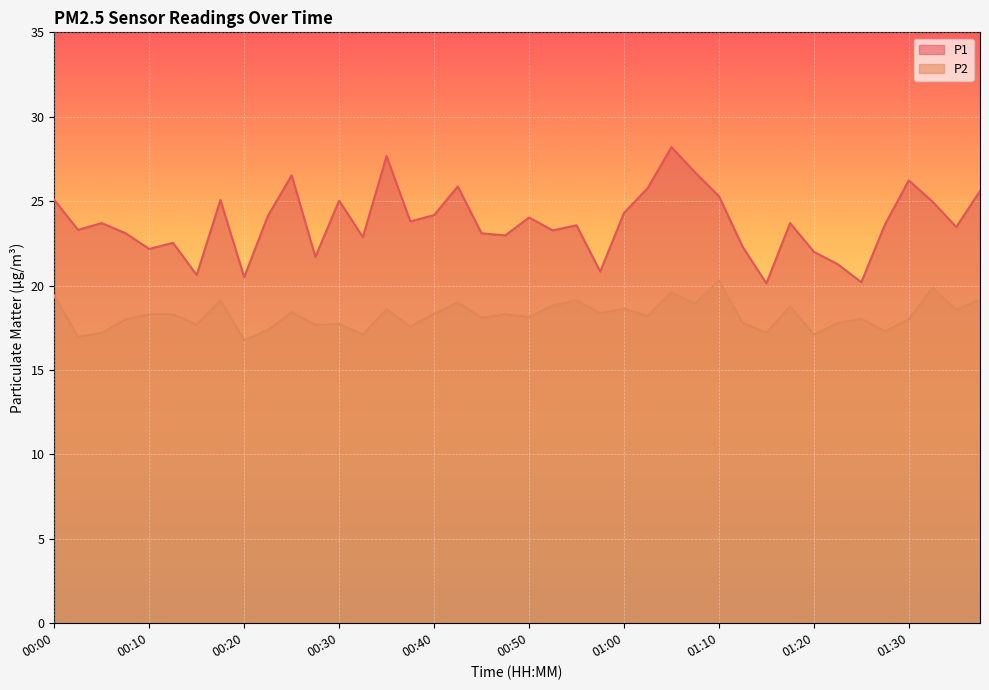

What is the smallest value displayed?

16.8